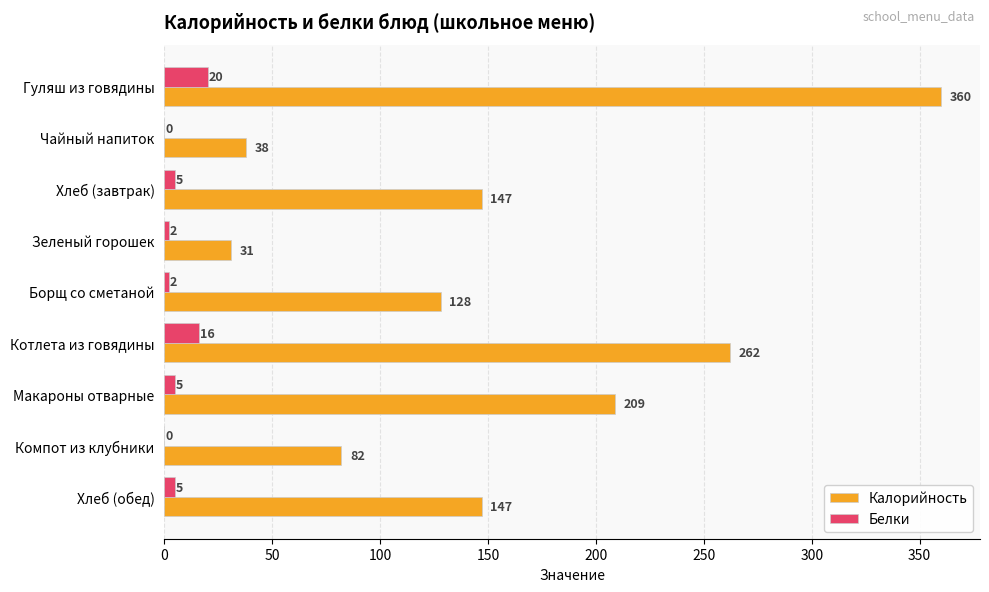

Is it true that Белки equals 5 at Макароны отварные?

True